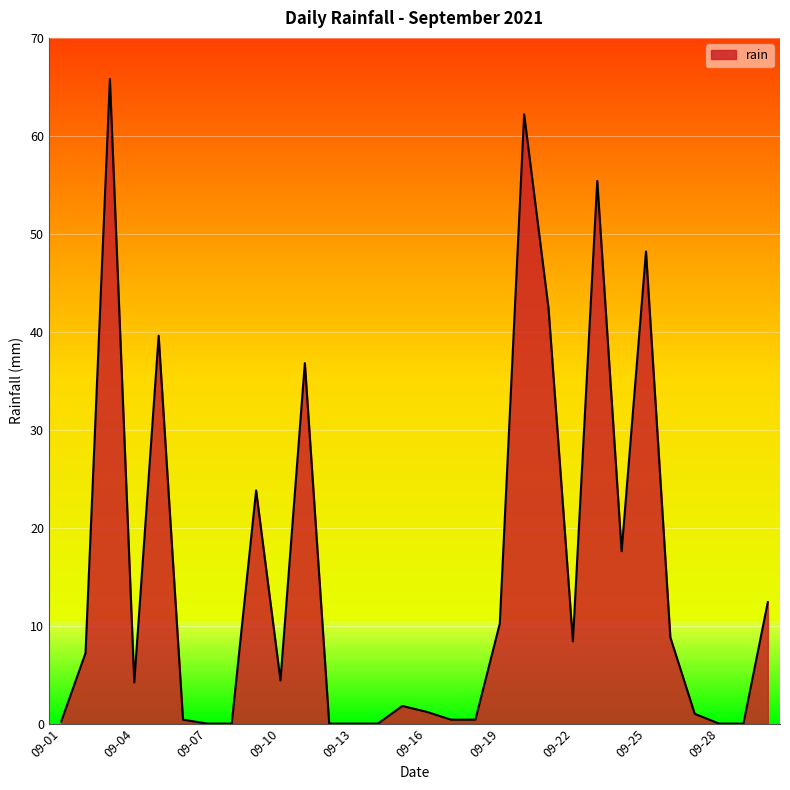

What is the difference between the maximum and minimum values?

65.8